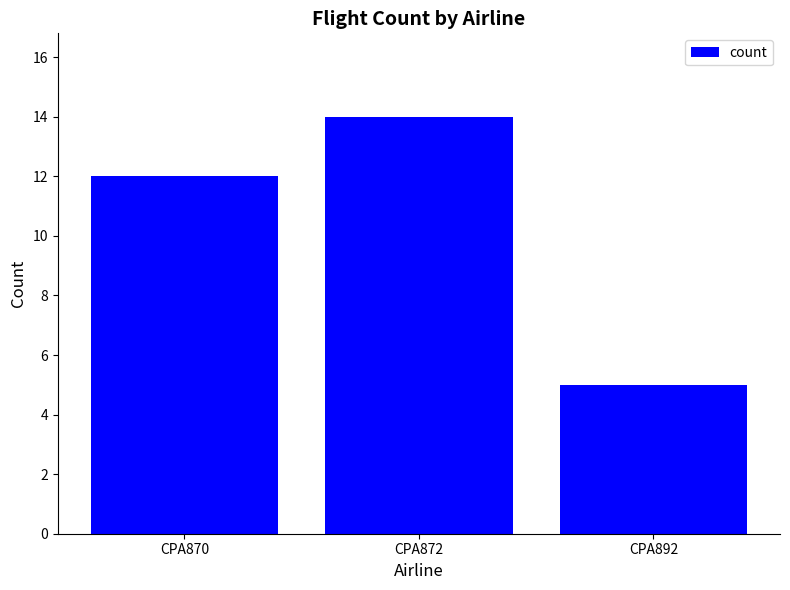

Reading right to left, what are all the values shown in this chart?

5	14	12